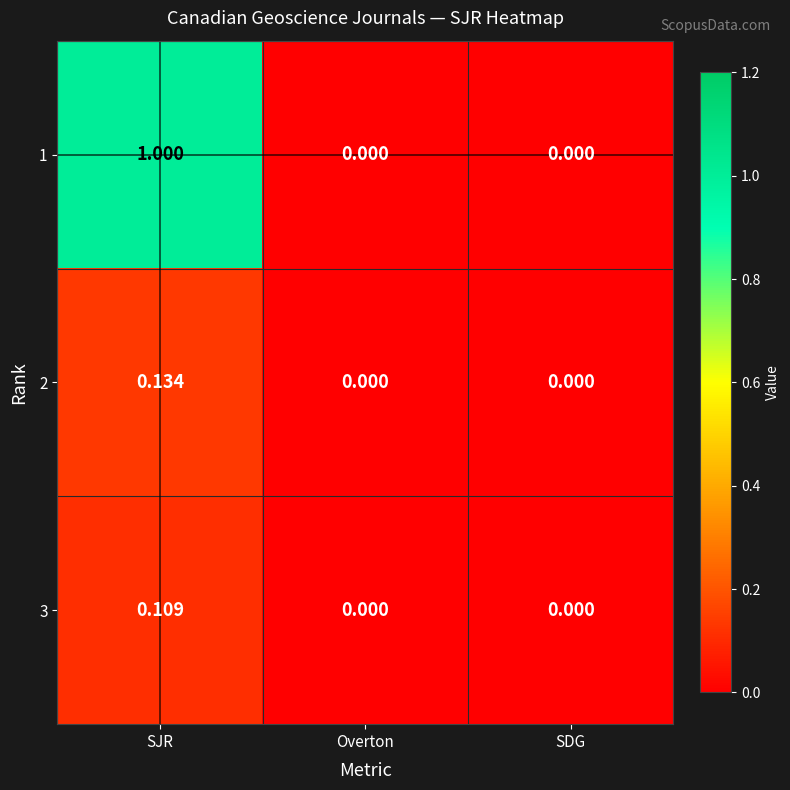

Which series has the largest total across all categories?

1